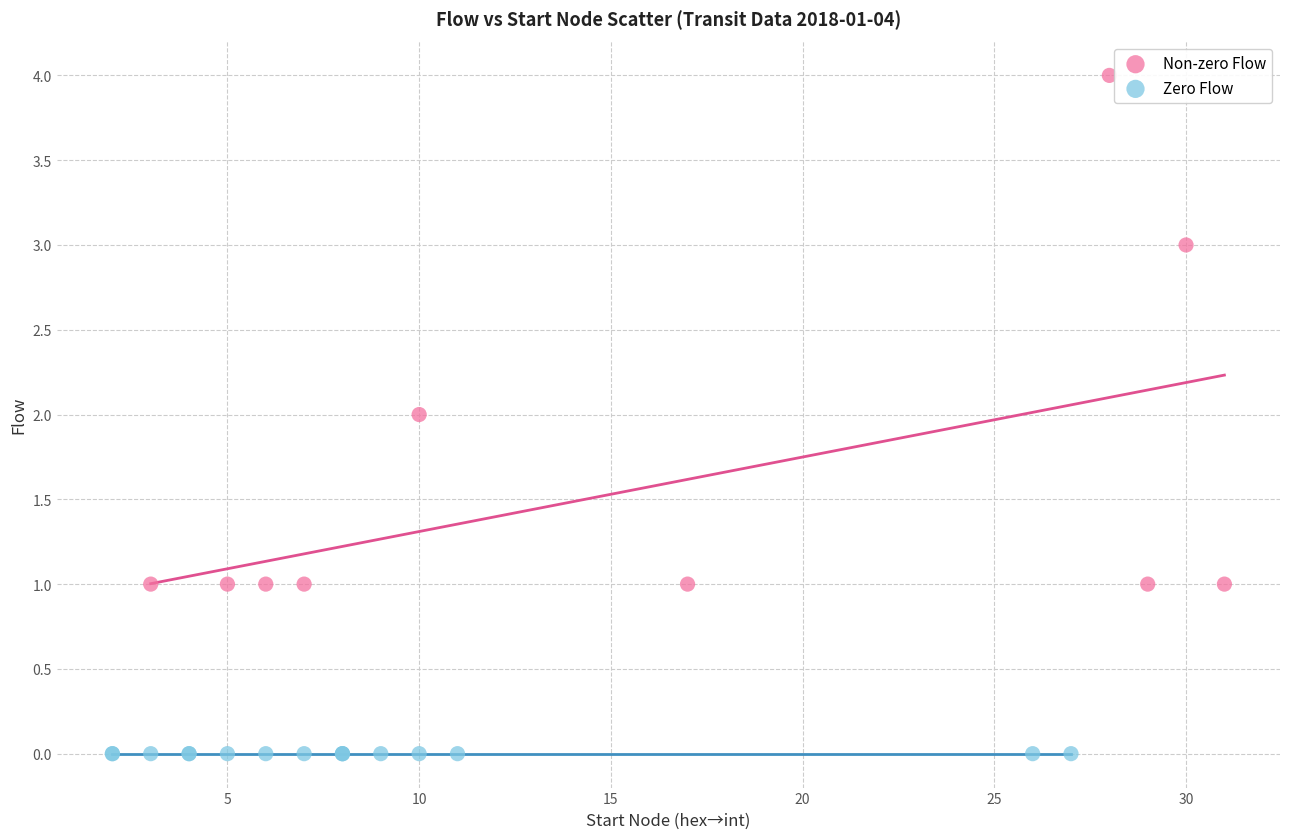

Which series reaches the minimum Y coordinate?

Zero Flow